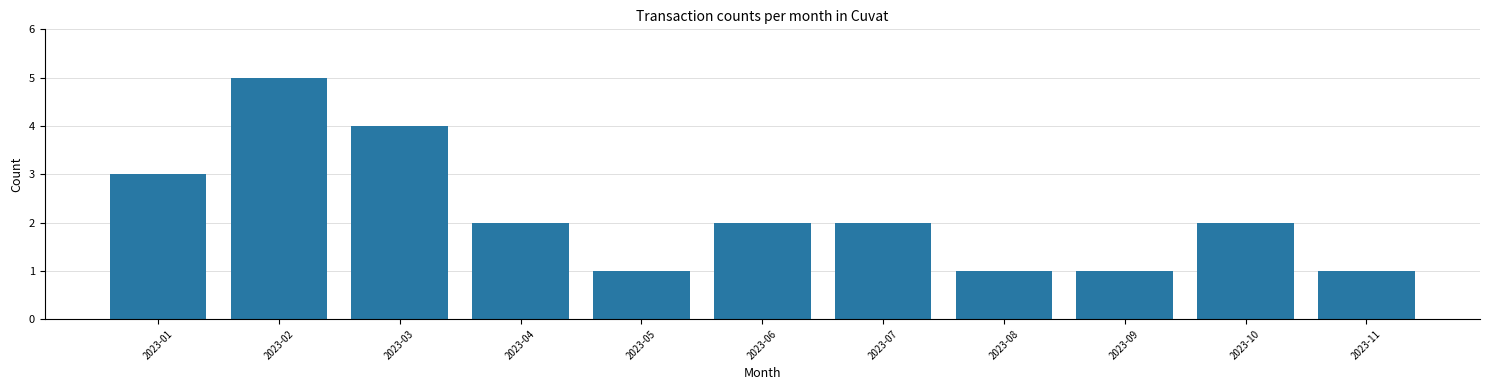

Is it true that the value at 2023-08 is 1?

True